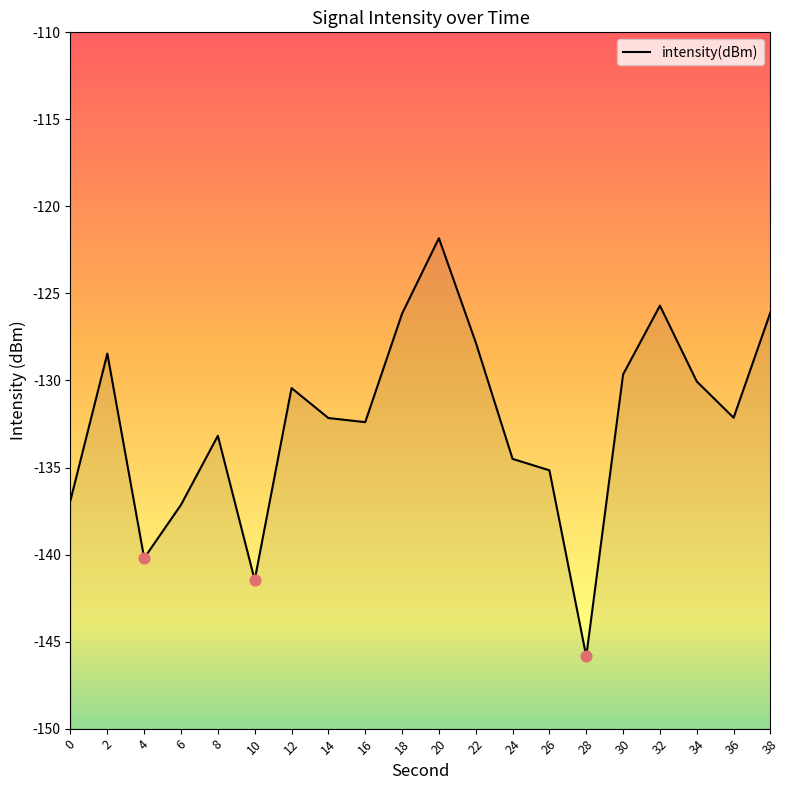

Which has a higher value, 16 or 12?

12